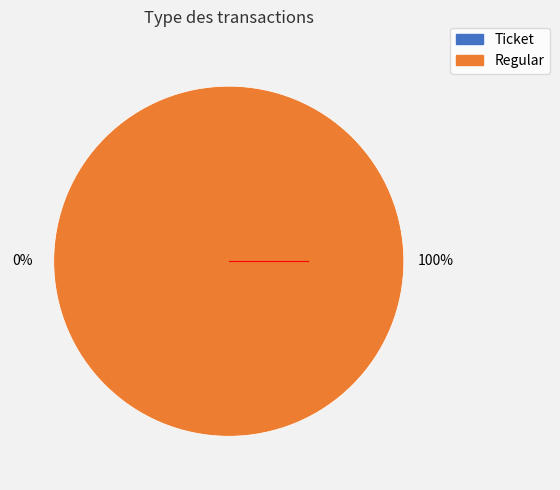

How many segments does this pie chart have?

2